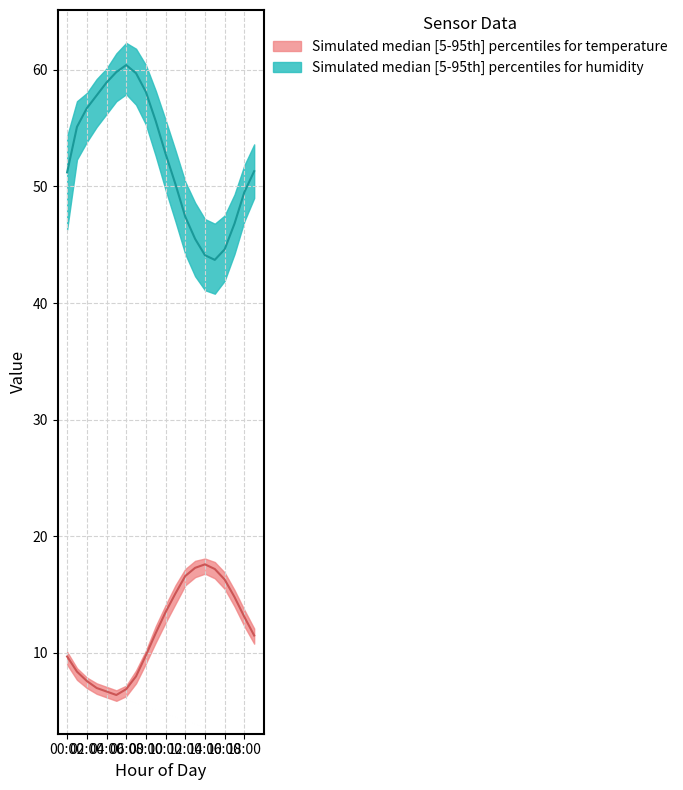

What is the approximate value of temperature_median at 19:00?

11.5